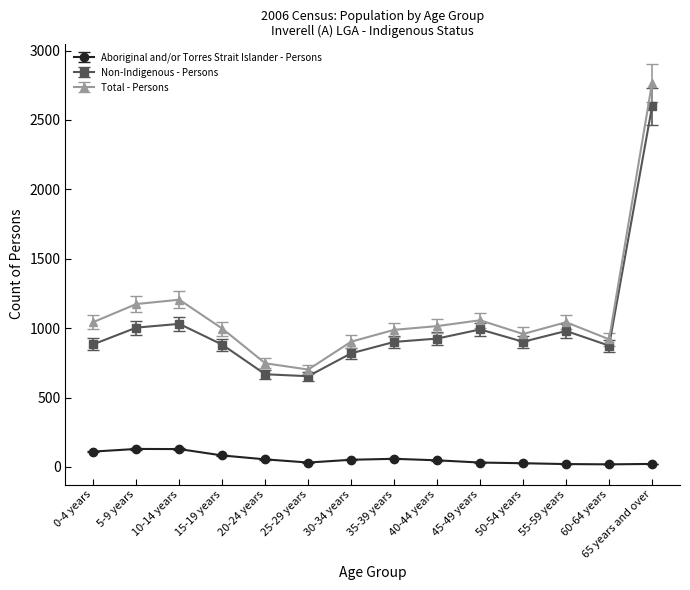

At how many categories does at least one series exceed 221?

14